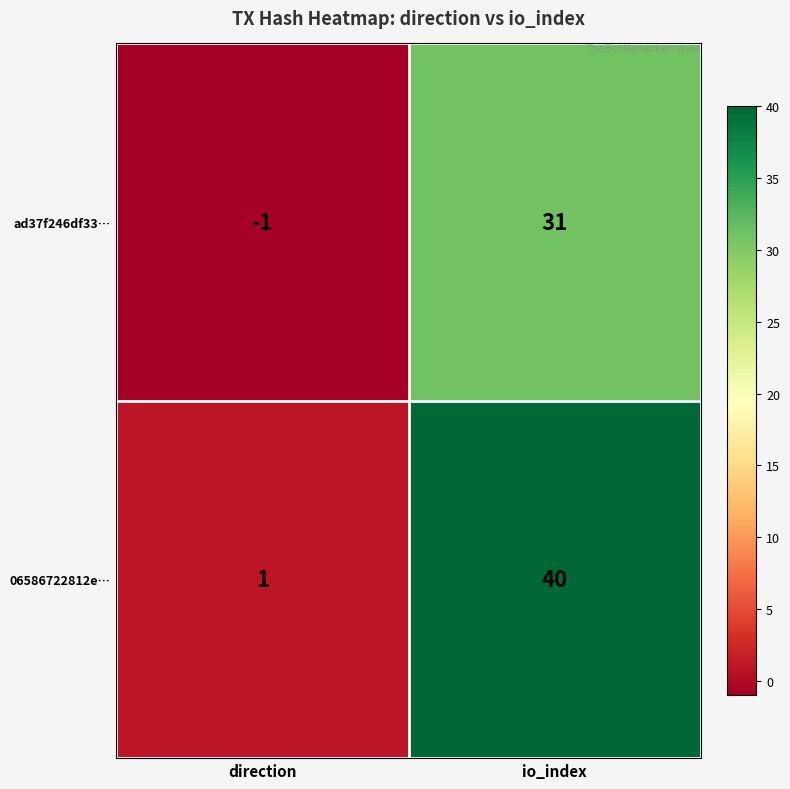

Which series has the largest range (max minus min)?

06586722812e…